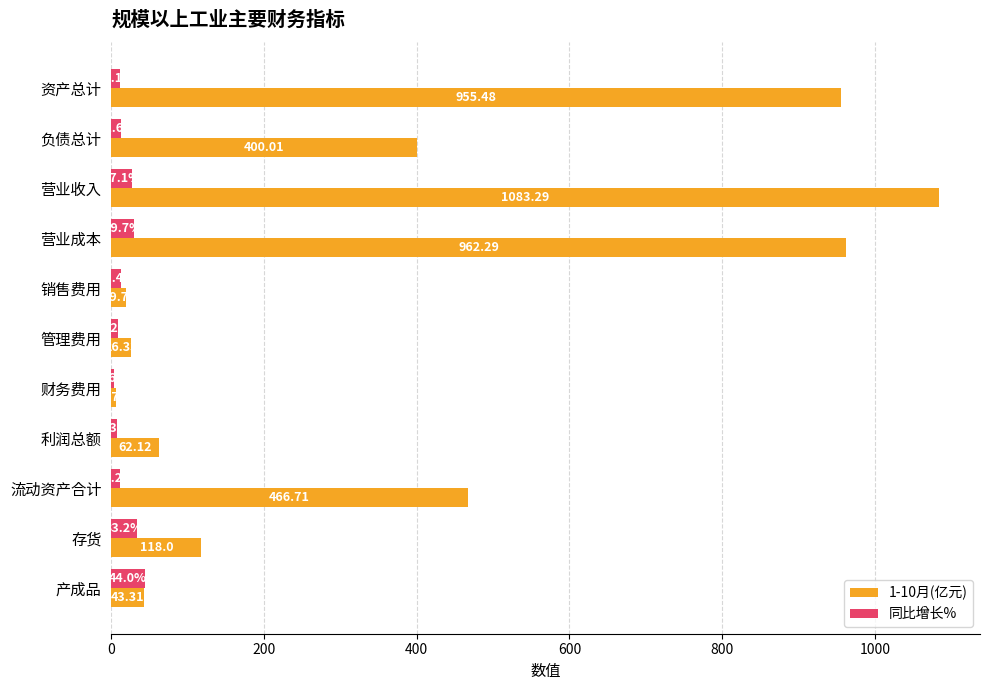

Which series has the largest total across all categories?

1-10月(亿元)